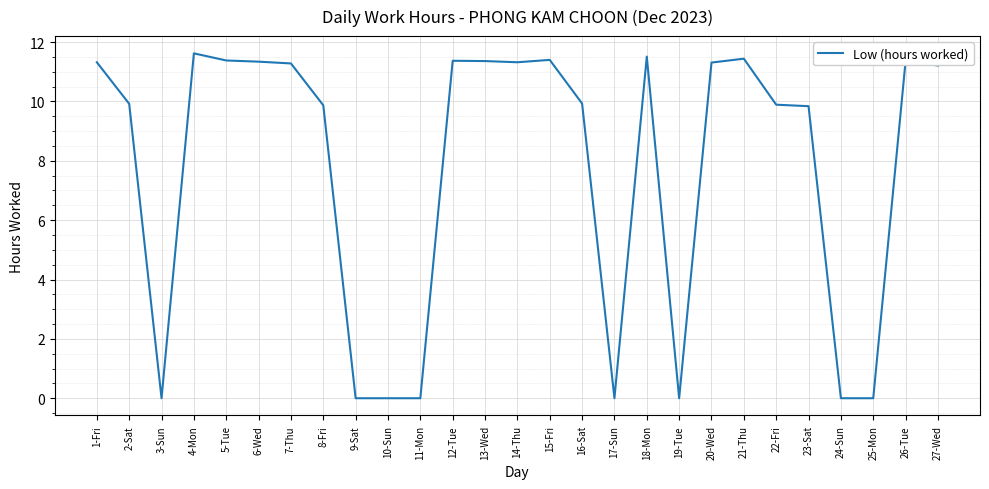

What position from the right is 26-Tue?

2